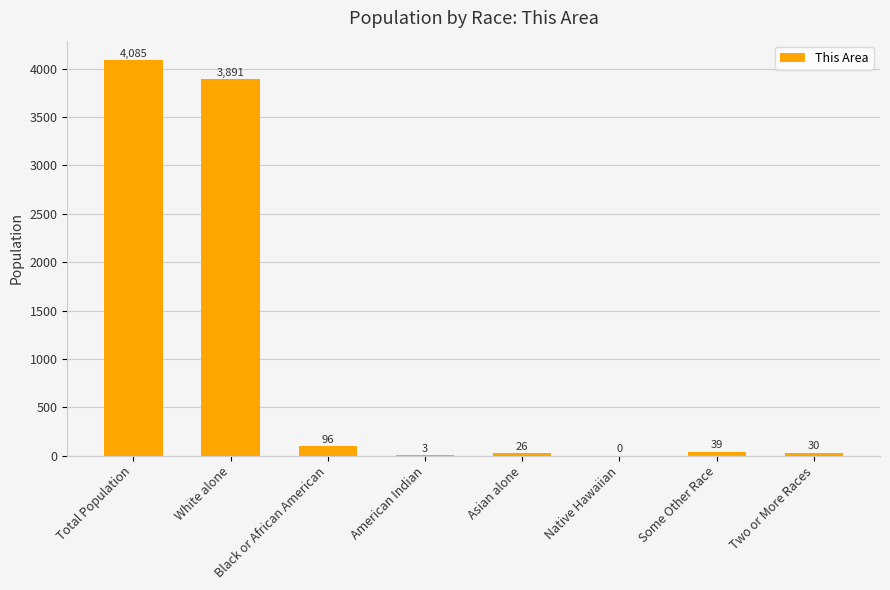

The chart shows a value of 1640 at White alone. True or false?

False